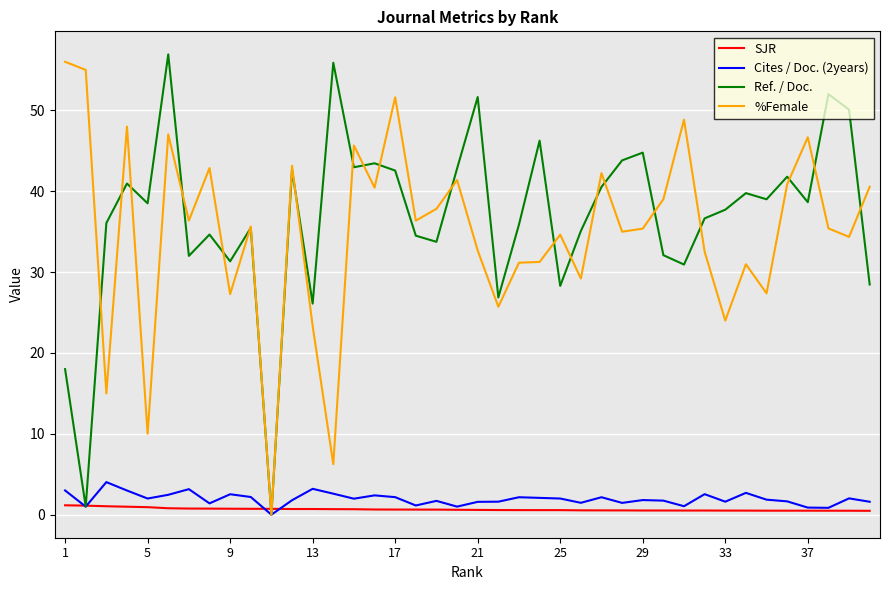

How many lines are shown in the chart?

4